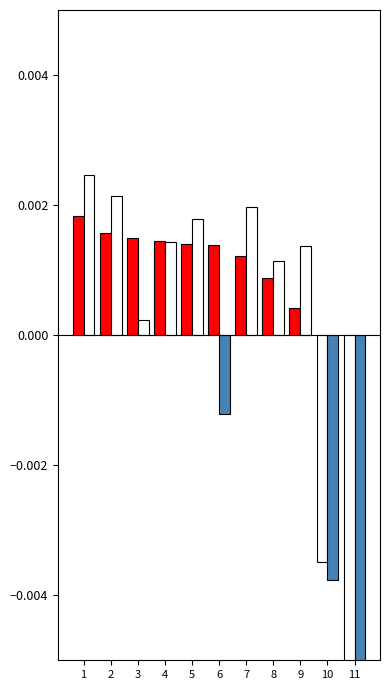

Where does the Avg Speed (norm) series first go above 0?

1